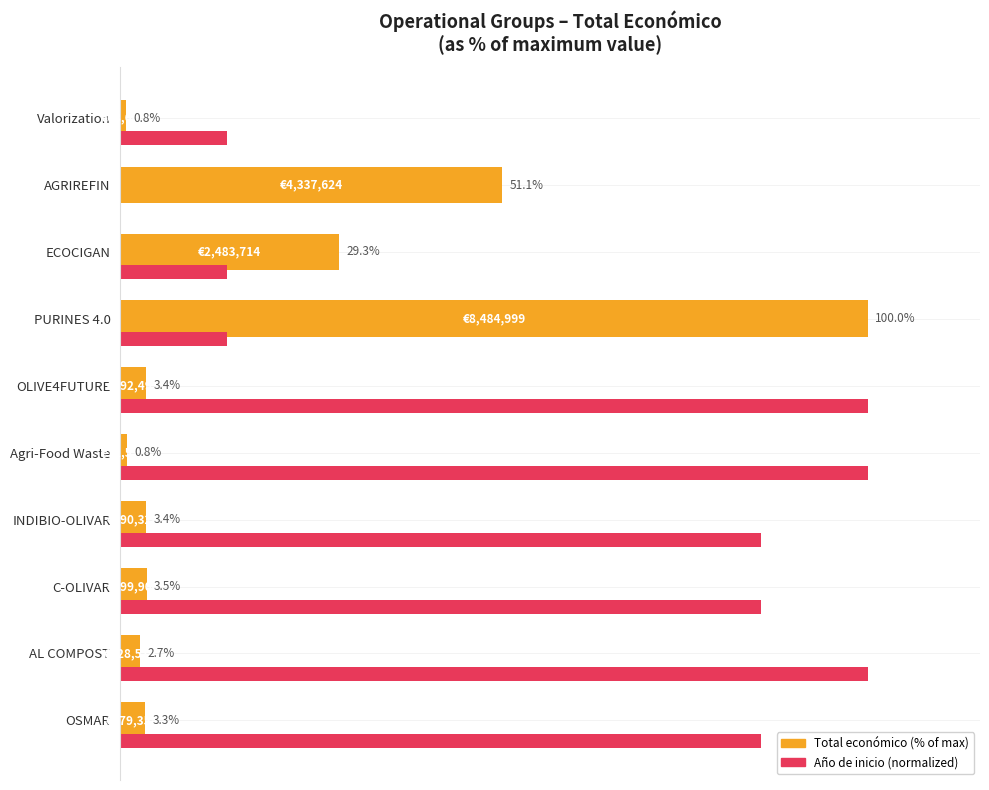

At which label does Total económico (% of max) reach its peak?

PURINES 4.0